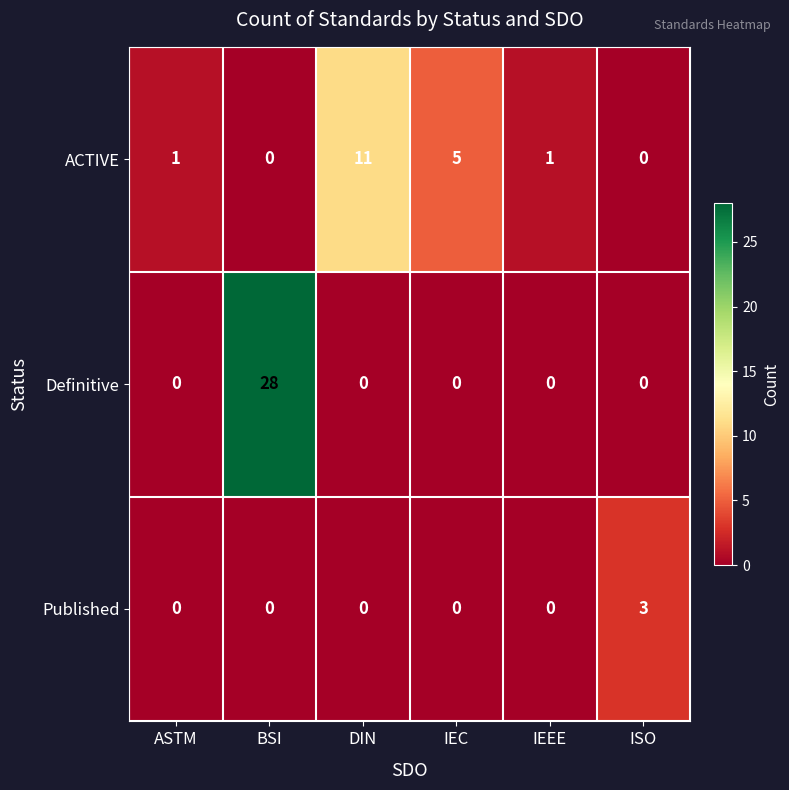

How many categories are shown in the chart?

6